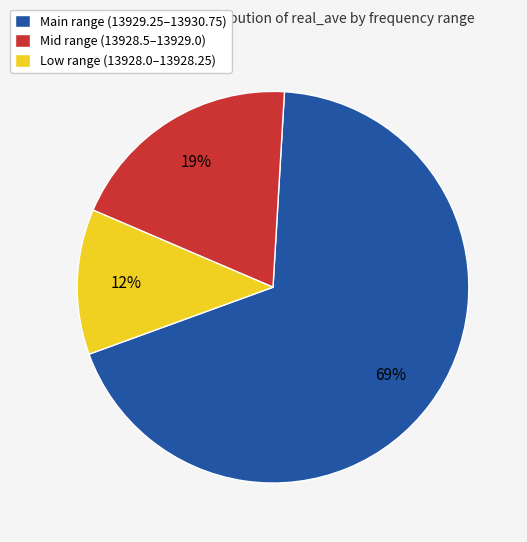

Is the sum of Low range (13928.0–13928.25) and Main range (13929.25–13930.75) greater than half?

Yes